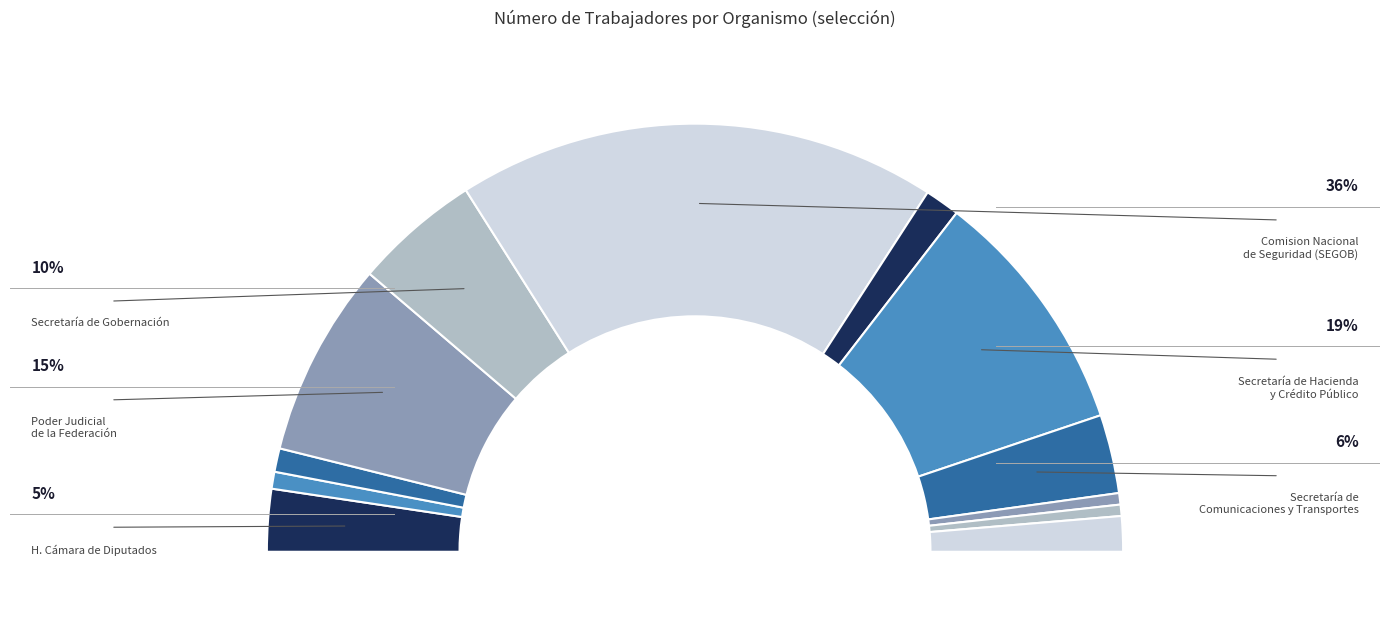

What portion of the pie excludes Instituto Federal de Telecomunicaciones?

99.1%